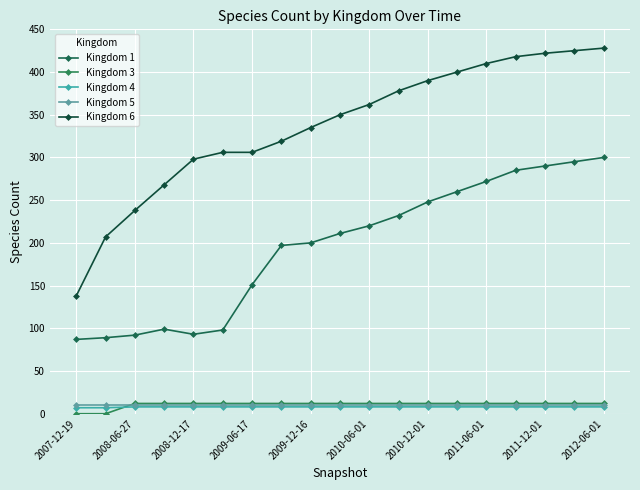

True or false: Kingdom 3 and Kingdom 1 intersect in this chart.

False